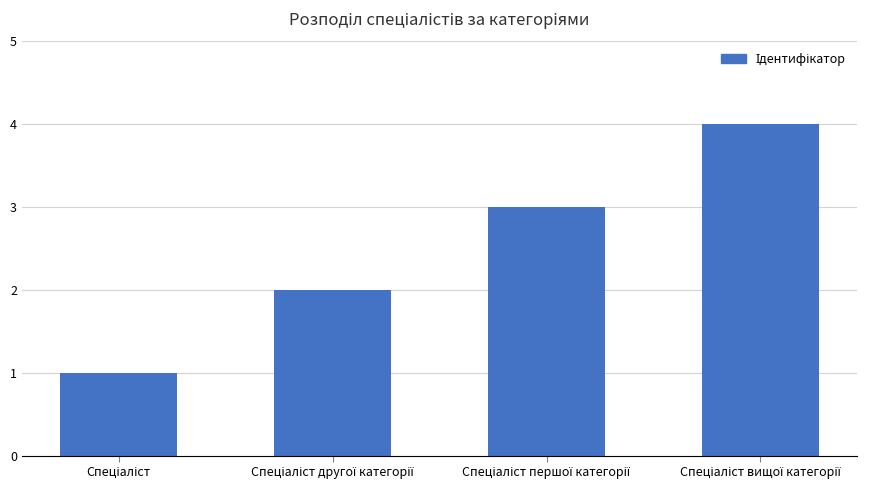

What is the value of the 2nd bar from the left?

2